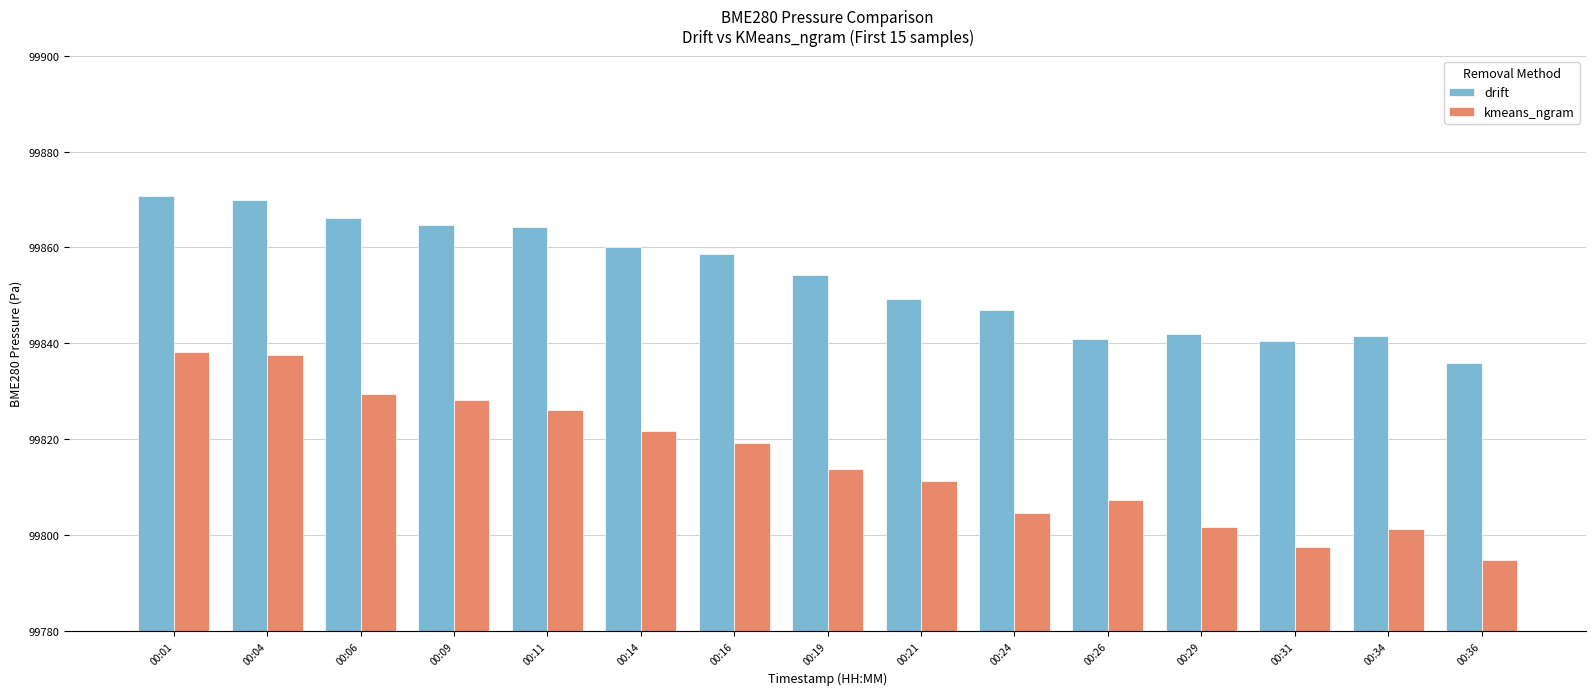

Which series has the widest spread of values?

kmeans_ngram